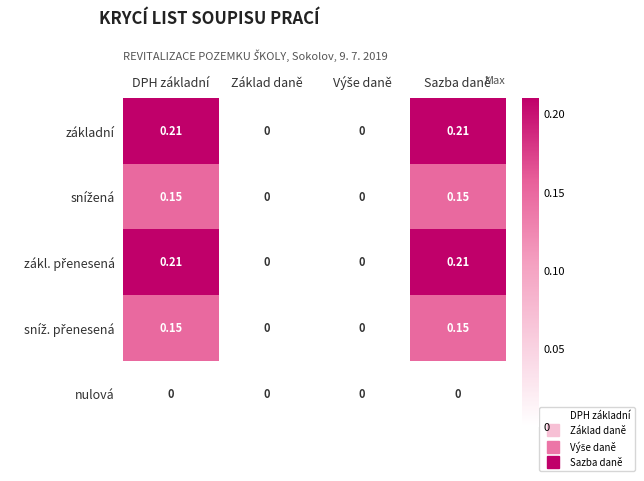

Which label corresponds to the smallest value in the chart?

Základ daně